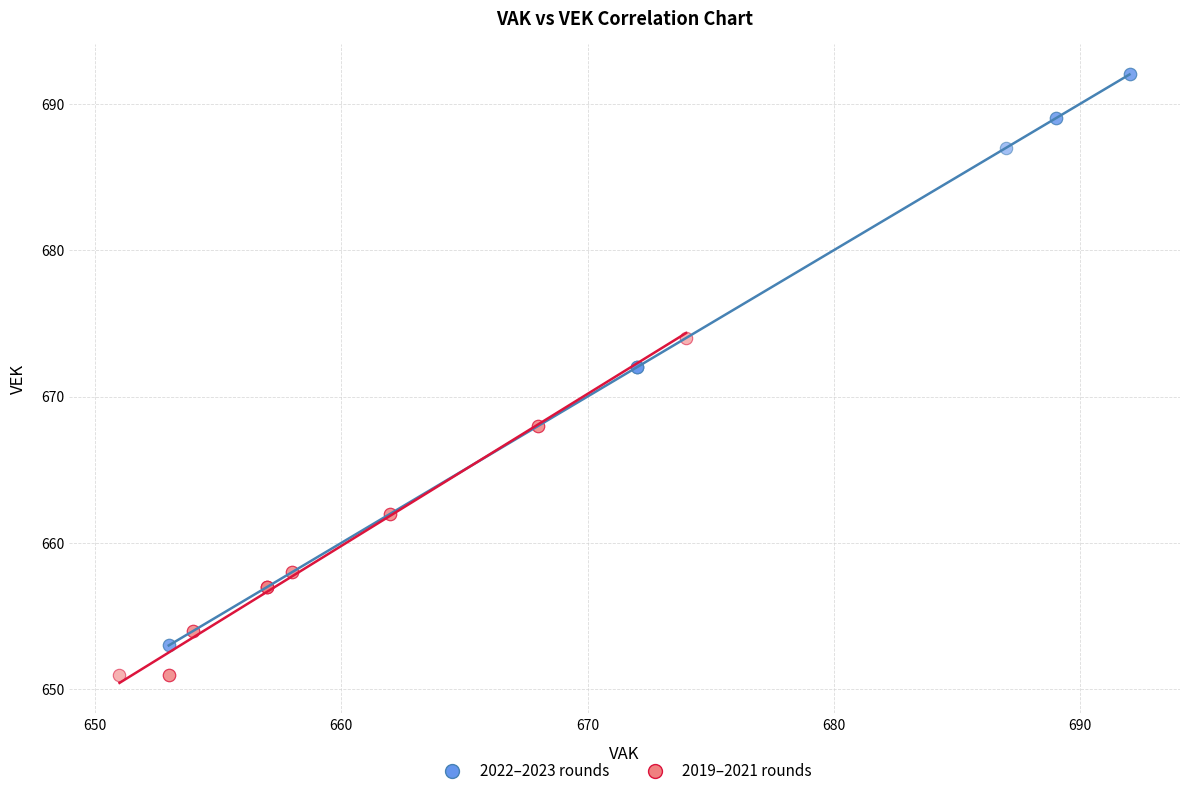

Which series reaches the maximum Y coordinate?

2022–2023 rounds